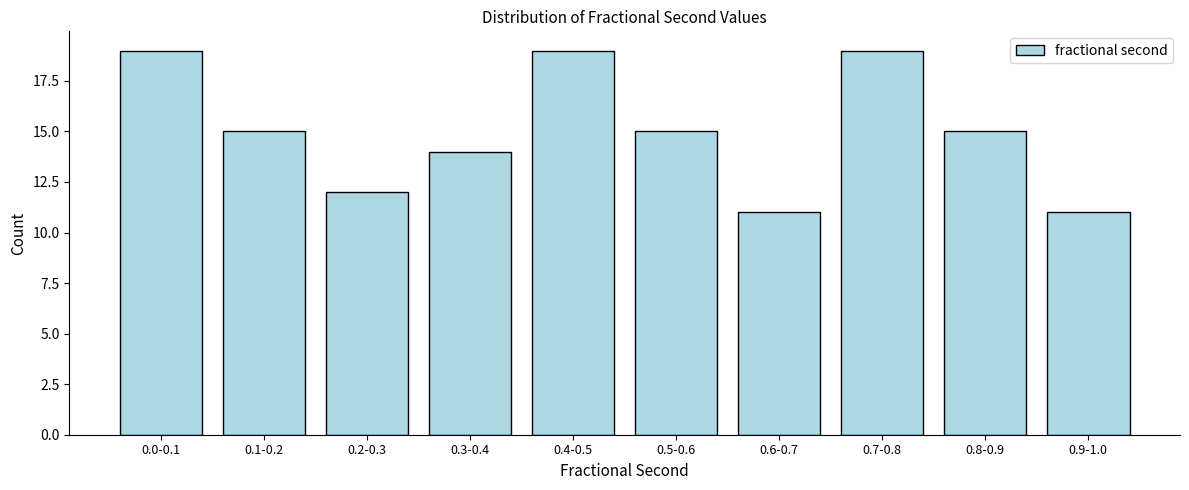

Reading left to right, list all the values displayed in this chart.

0.0-0.1=19	0.1-0.2=15	0.2-0.3=12	0.3-0.4=14	0.4-0.5=19	0.5-0.6=15	0.6-0.7=11	0.7-0.8=19	0.8-0.9=15	0.9-1.0=11